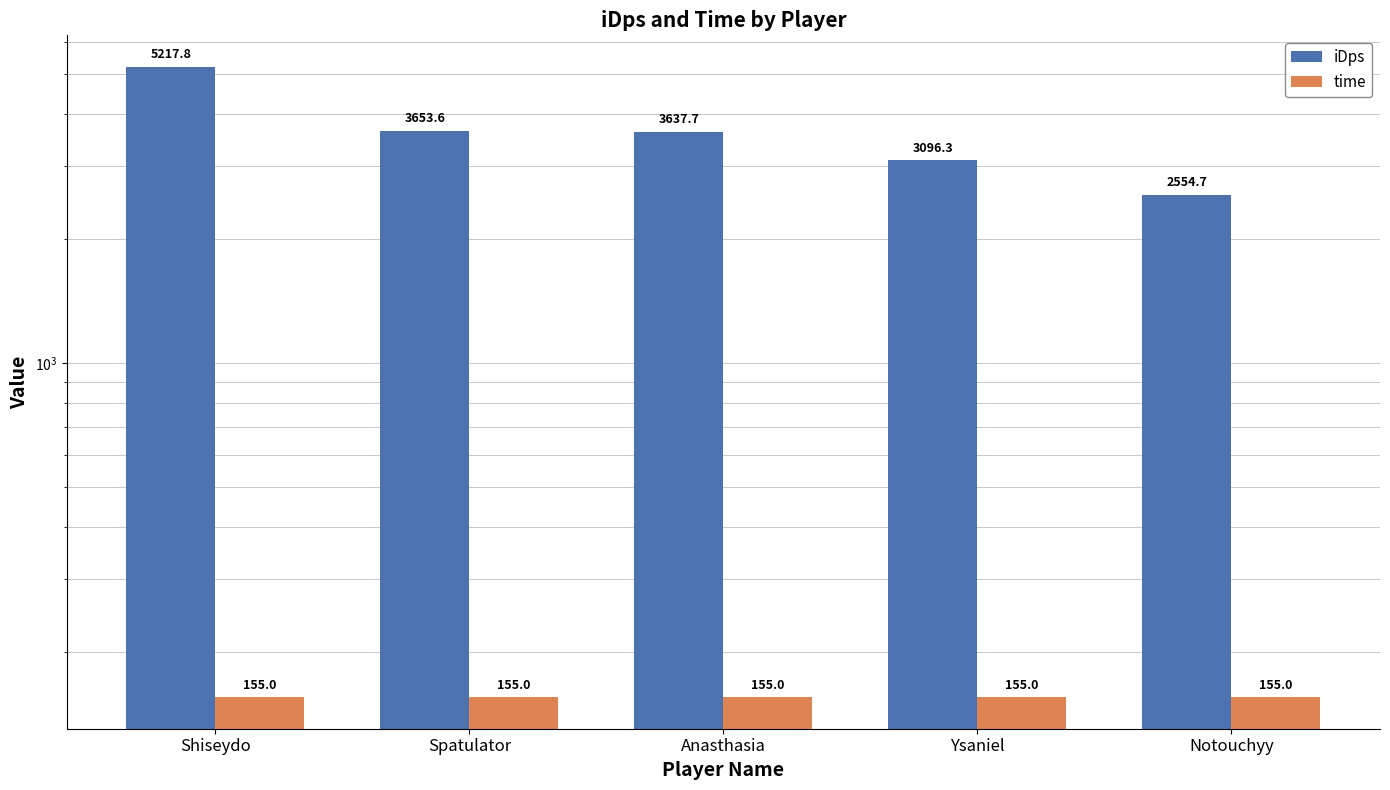

Reading left to right, transcribe all the data shown in this chart.

iDps: 5217.8	3653.6	3637.7	3096.3	2554.7
time: 155.0	155.0	155.0	155.0	155.0